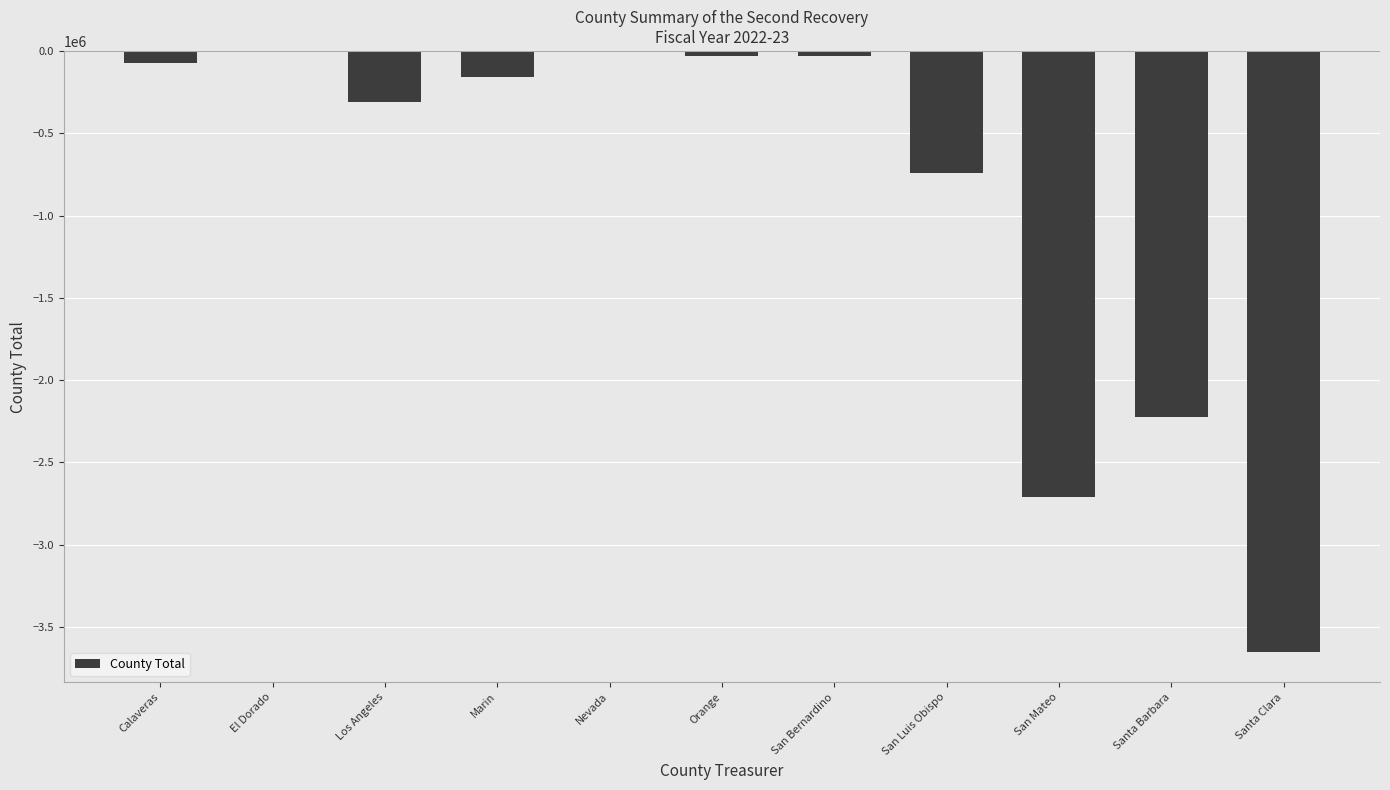

The value at San Luis Obispo is -1203537. True or false?

False